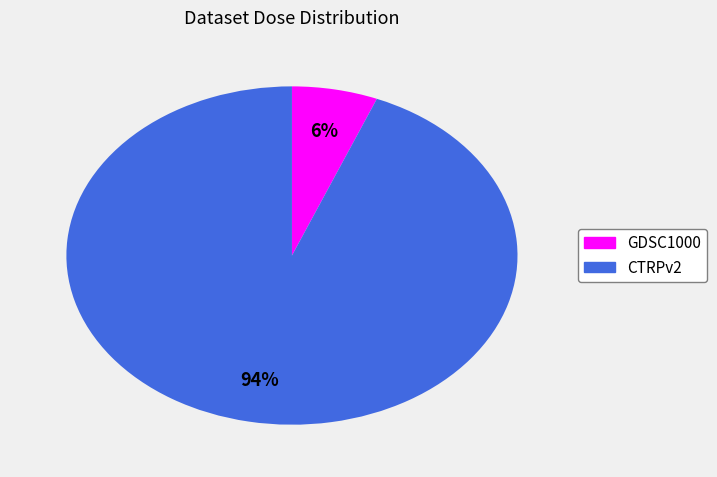

How many segments does this pie chart have?

2